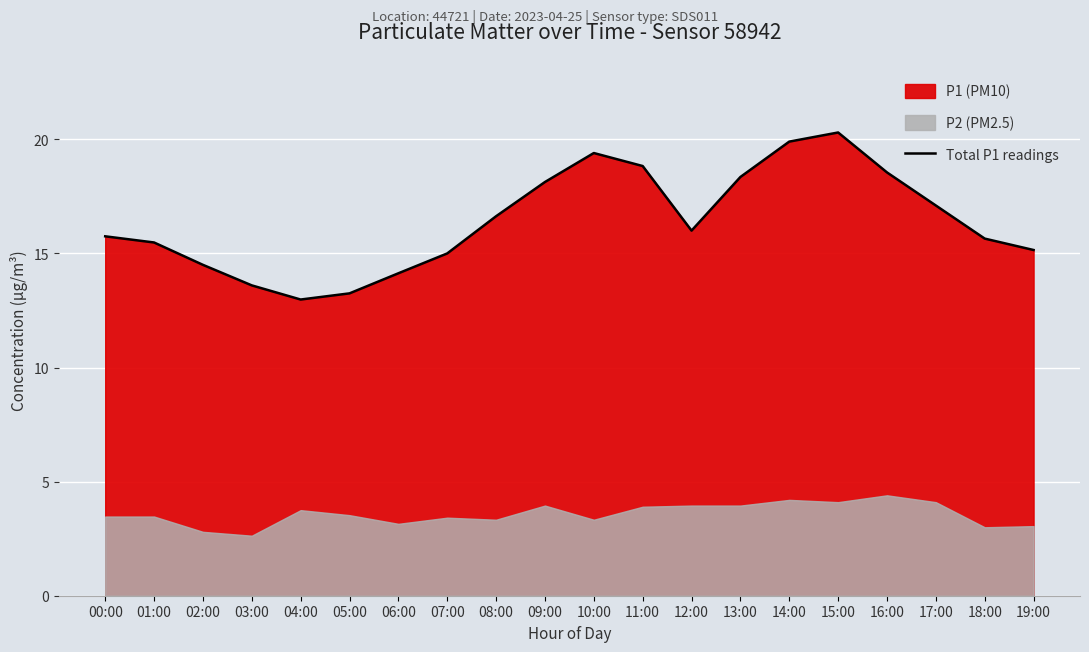

At which category does the chart reach its peak across all series?

15:00